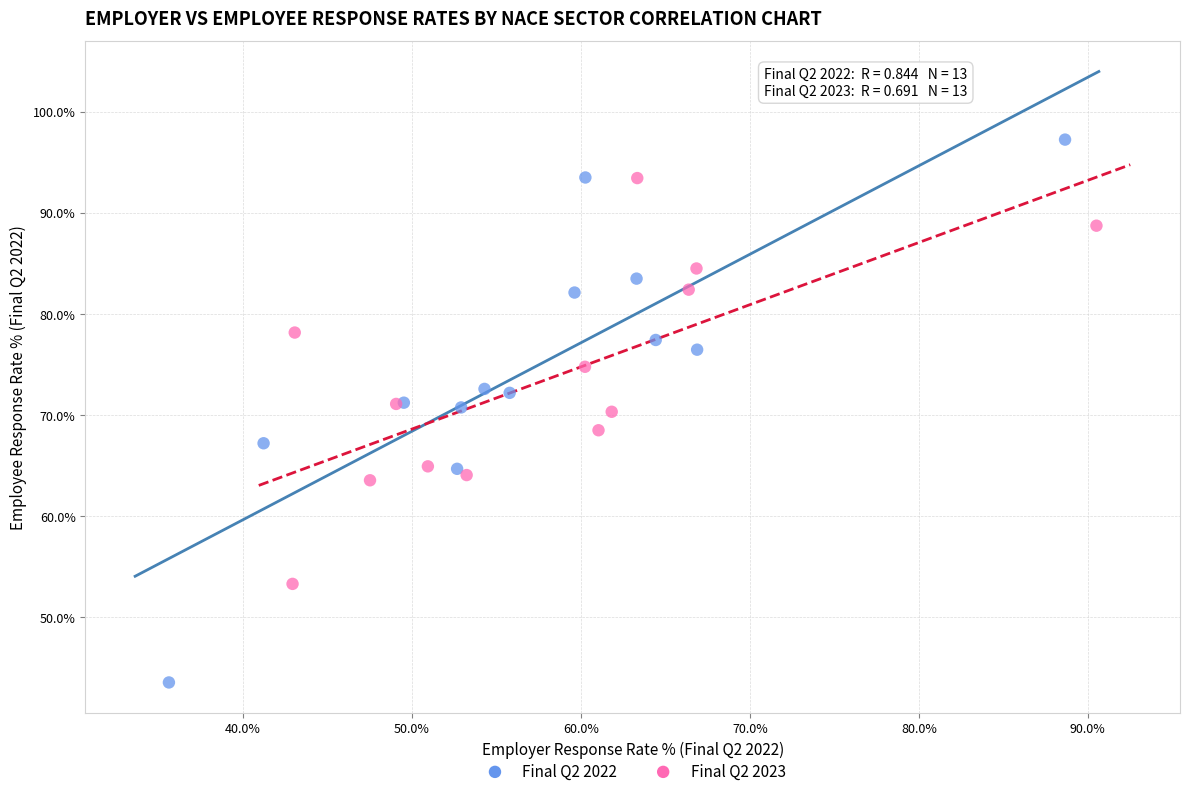

Which series contains the lowest Y value?

Final Q2 2022